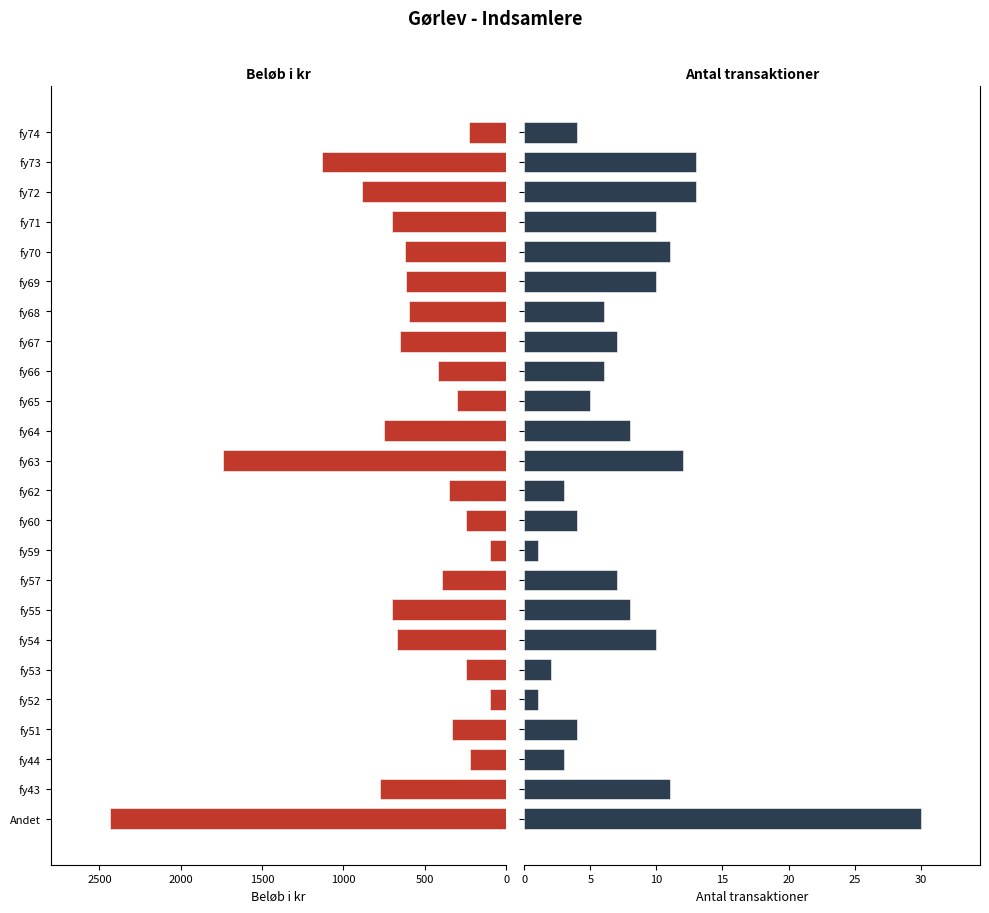

What is the highest value of the Beløb i kr series?

2435